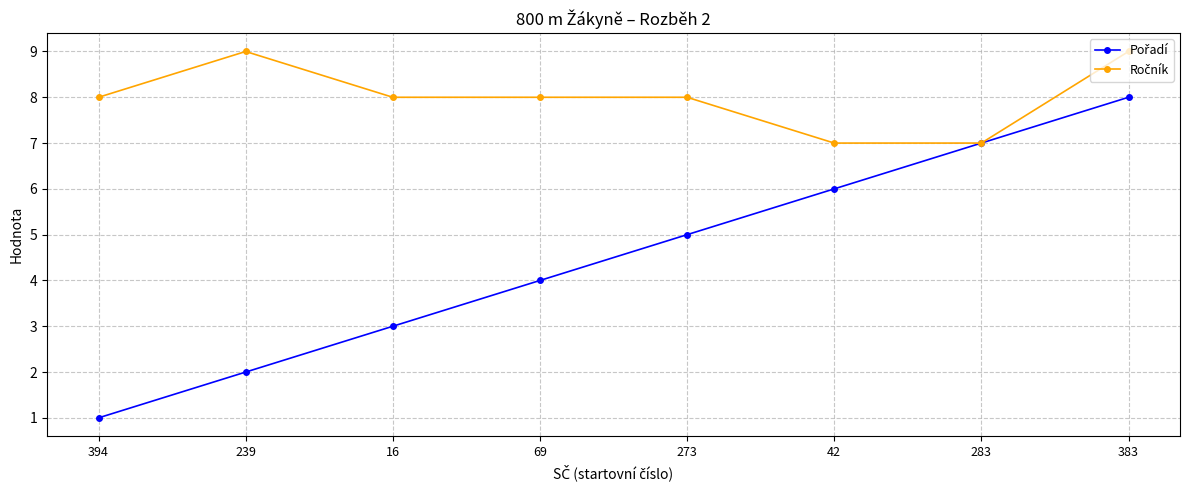

Which label corresponds to the smallest value in the chart?

394